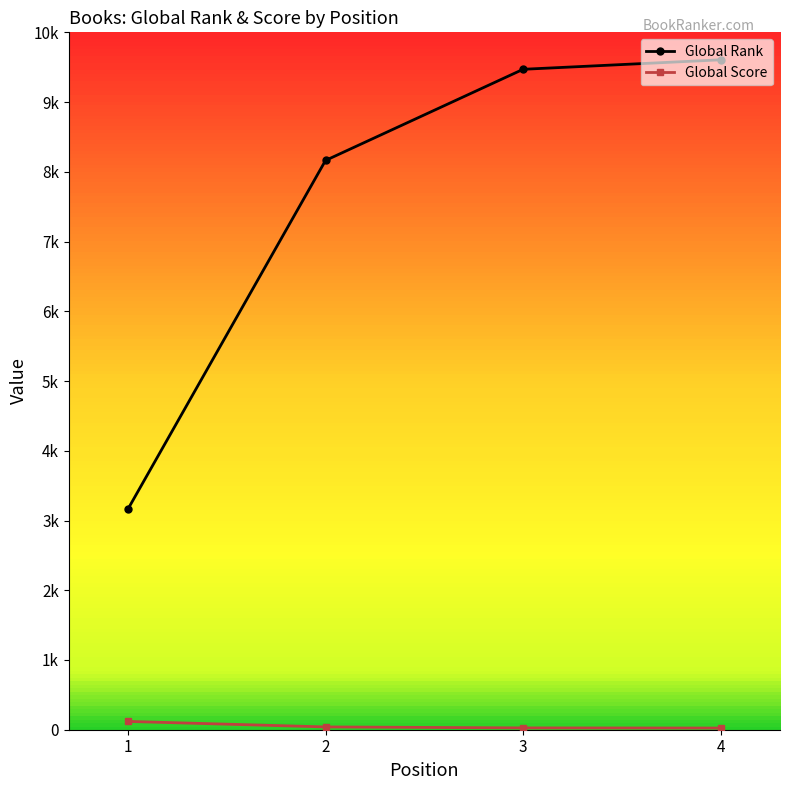

True or false: Global Score and Global Rank intersect in this chart.

False